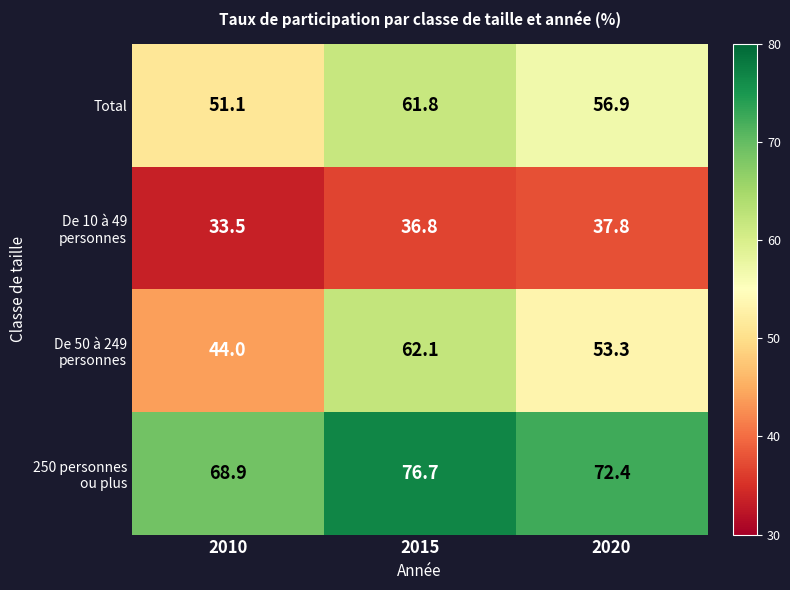

What is the spread (max minus min) of values at 2020?

34.6